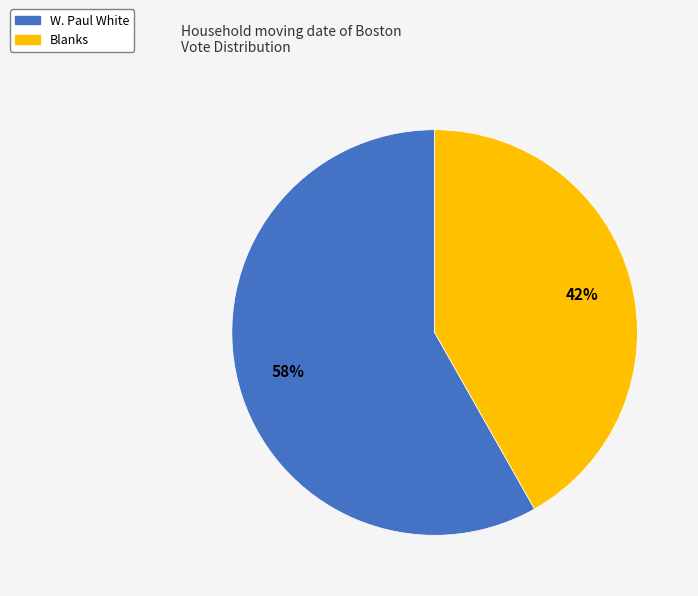

Count the number of slices in the pie.

2